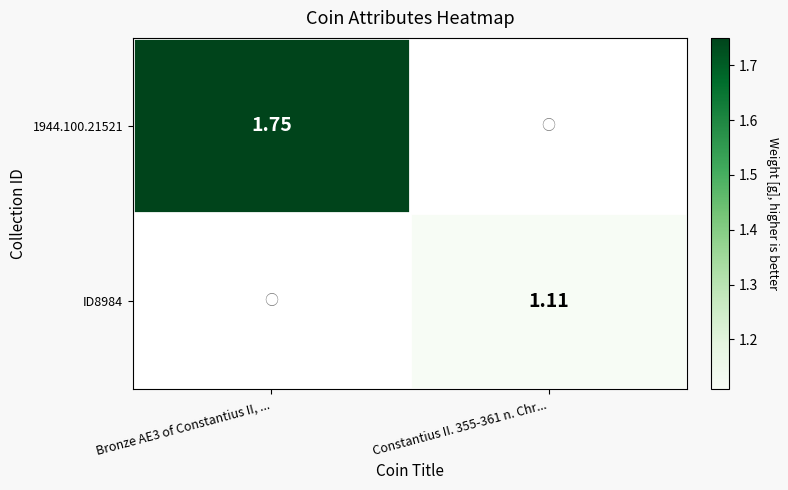

Which series has the largest range (max minus min)?

1944.100.21521